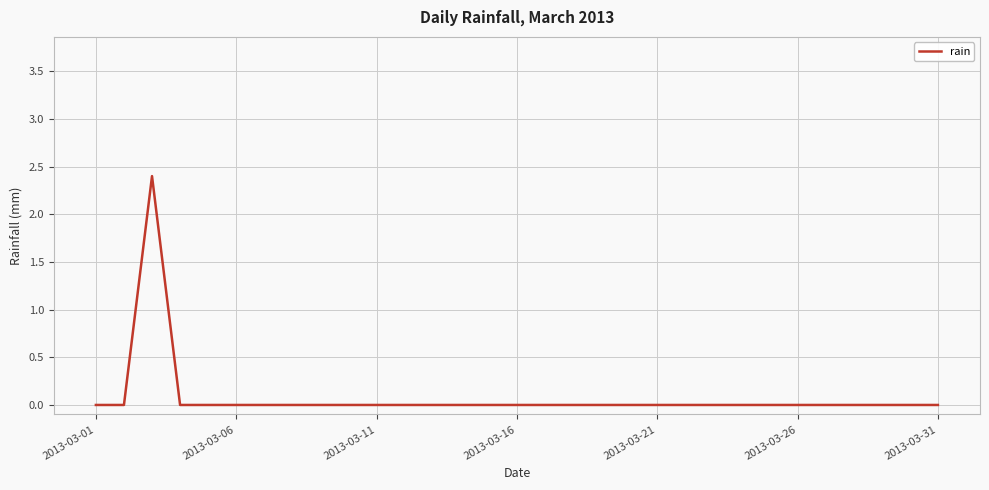

Is this an area chart (filled region under the line)?

No